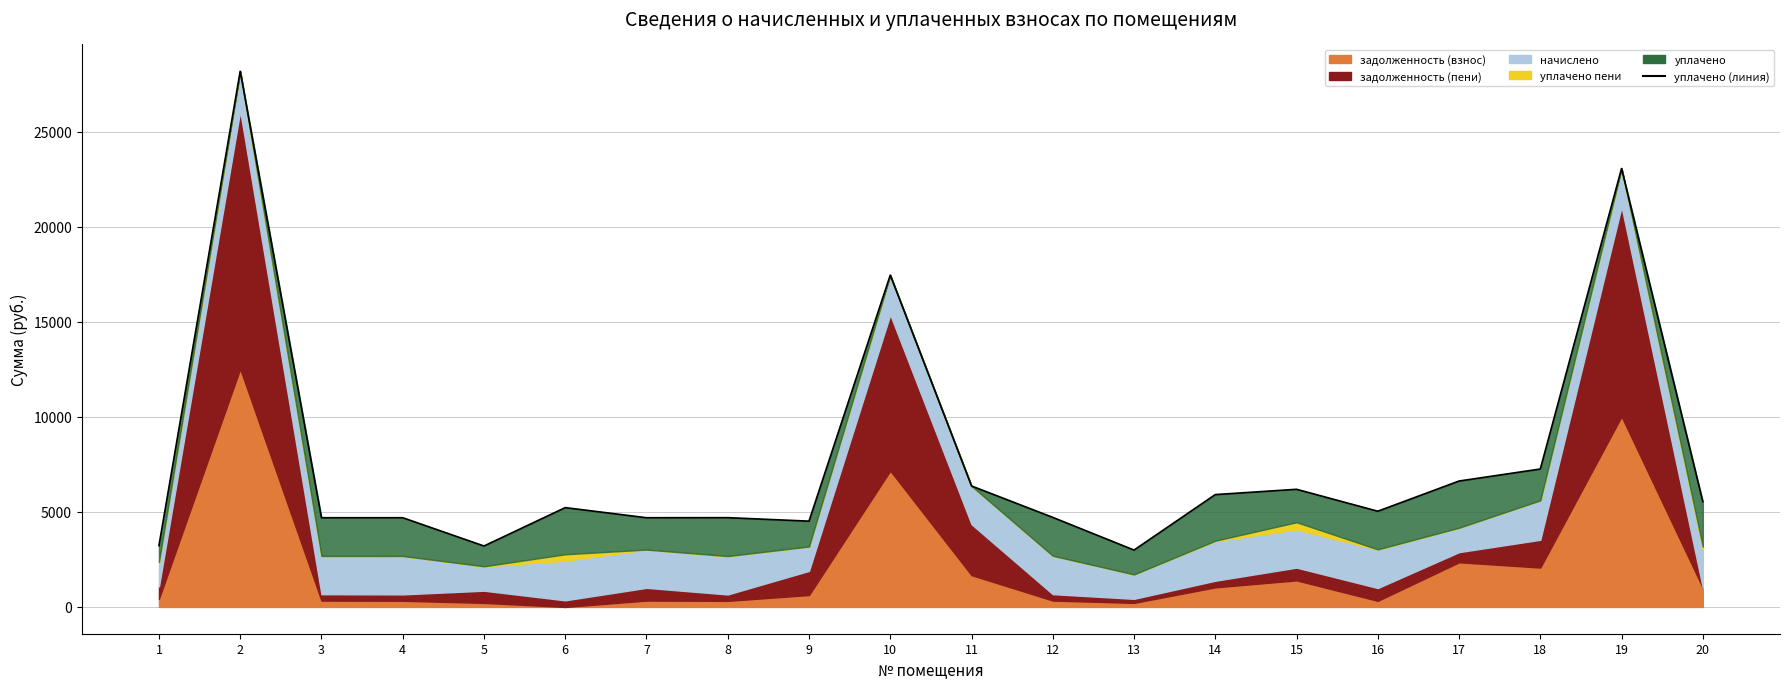

What is the average value?

7717.5